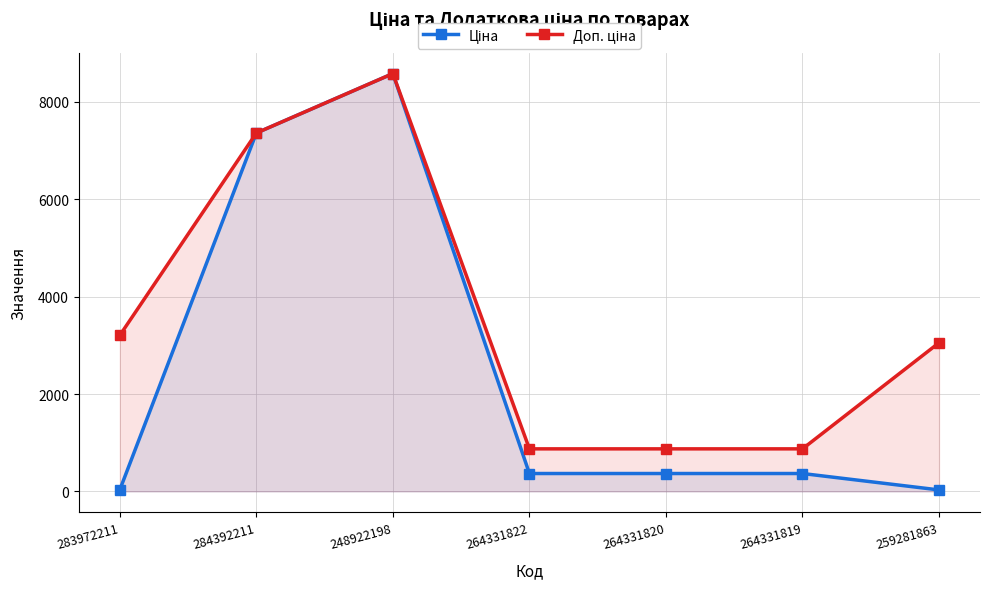

How many categories are shown in the chart?

7